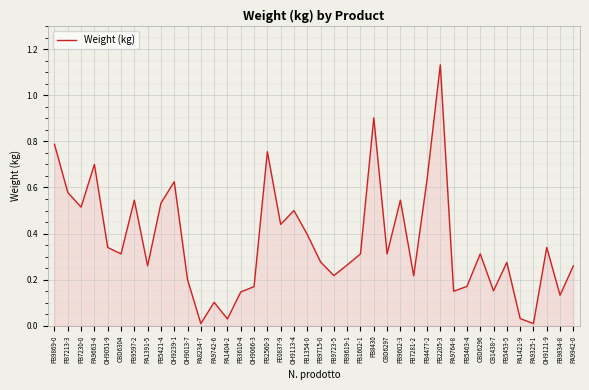

The chart shows a value of 0.3 at PA9942-0. True or false?

True